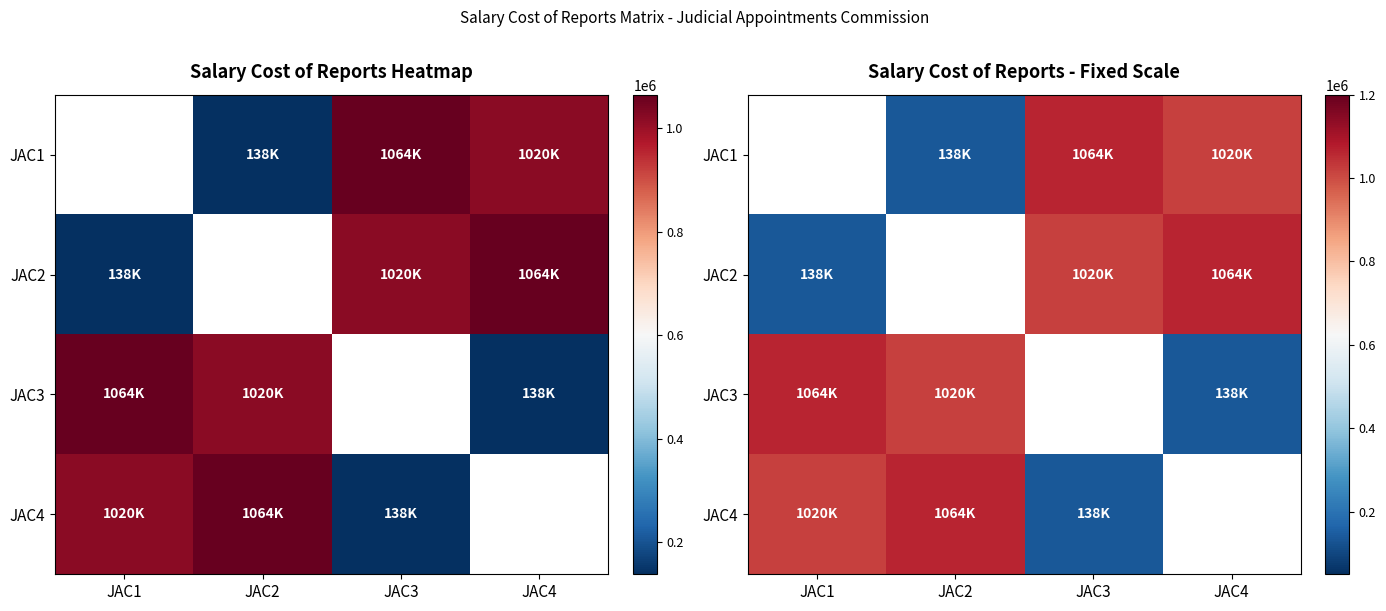

Which category has the lowest value in the JAC3 series?

JAC4